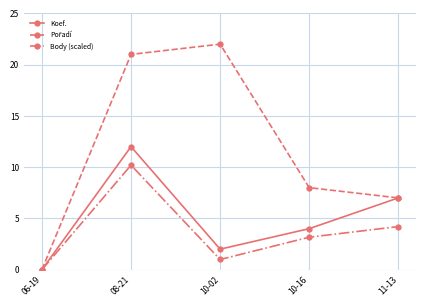

At which category does Koef. reach its first local valley?

10-02